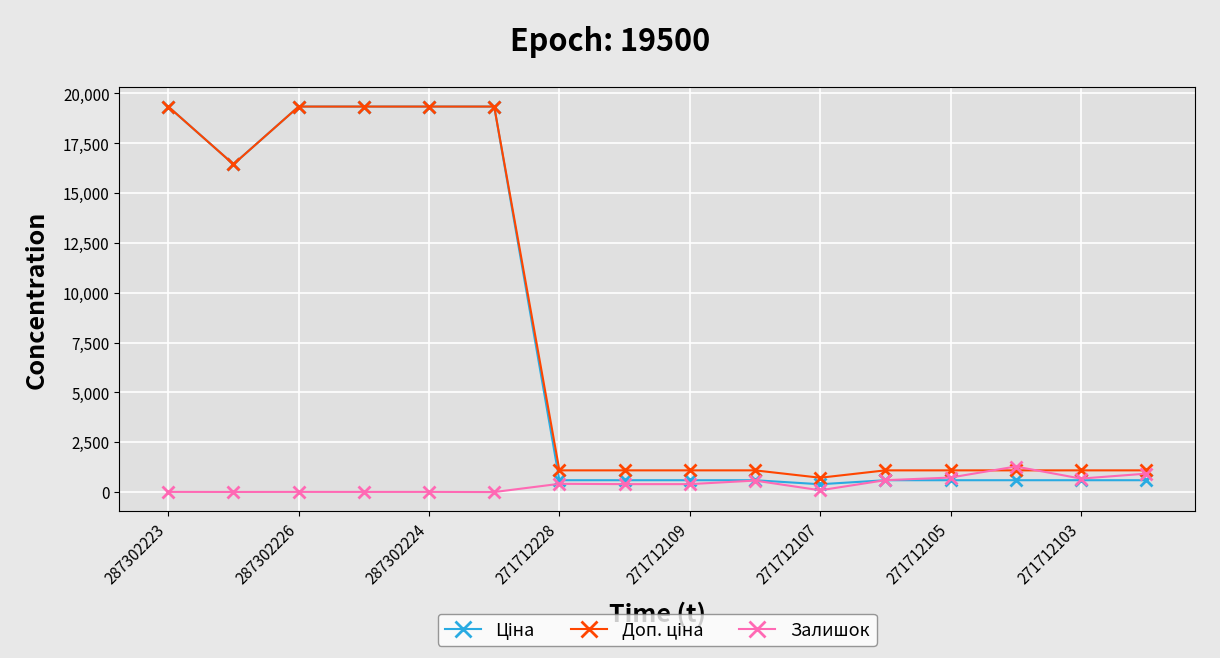

What is the maximum value shown in the chart?

19343.1